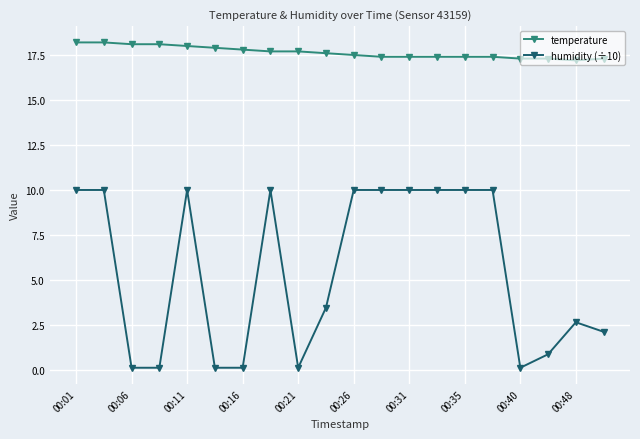

Which series has the widest spread of values?

humidity (÷10)